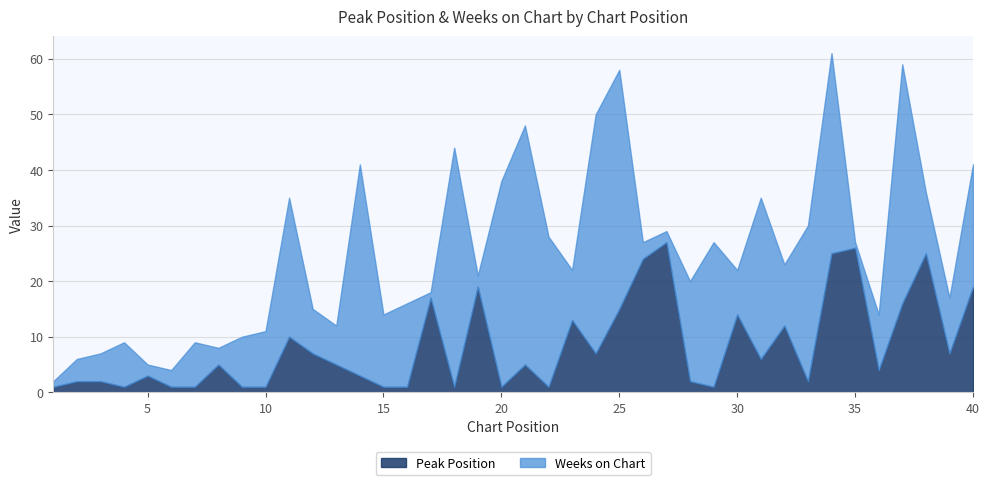

What is the highest value of the Peak Position series?

27